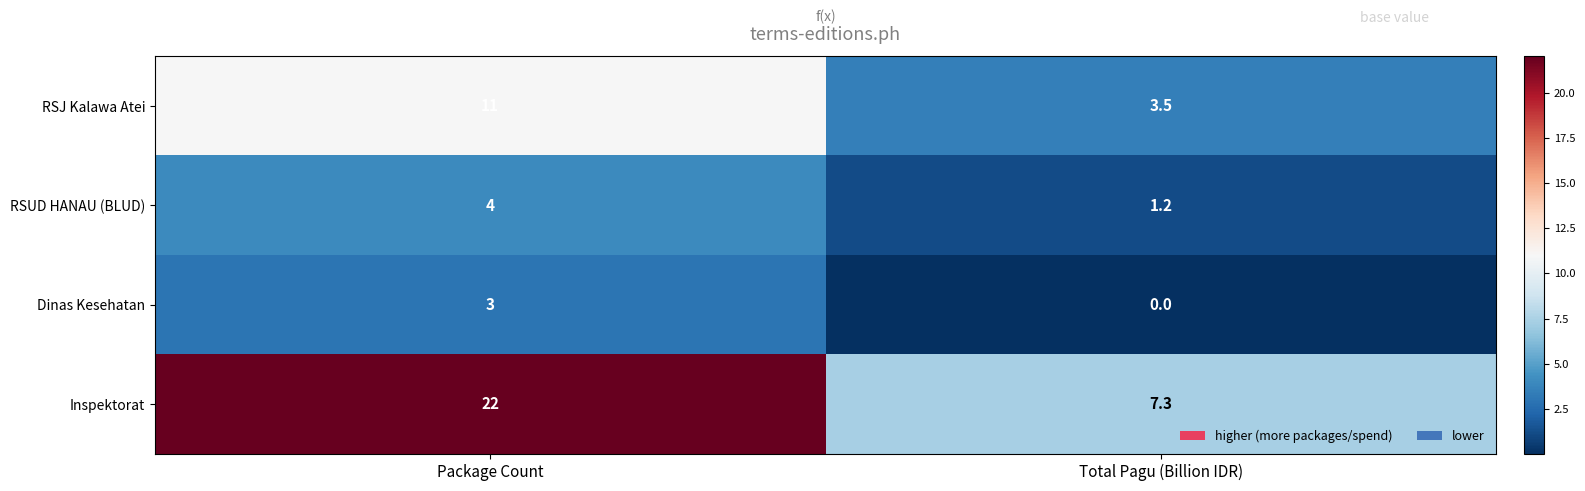

Reading left to right, list all the values displayed in this chart.

RSJ Kalawa Atei: Package Count=11.0	Total Pagu (Billion IDR)=3.5
RSUD HANAU (BLUD): Package Count=4.0	Total Pagu (Billion IDR)=1.2
Dinas Kesehatan: Package Count=3.0	Total Pagu (Billion IDR)=0.0
Inspektorat: Package Count=22.0	Total Pagu (Billion IDR)=7.3